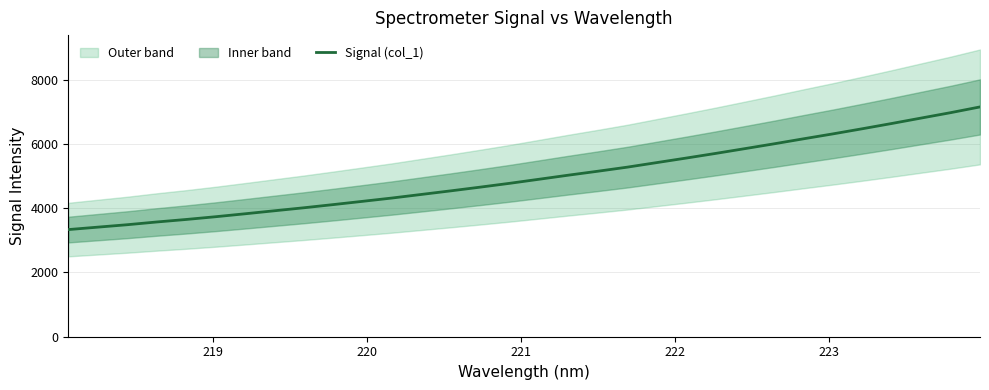

What is the minimum value for Signal (col_1)?

3334.8